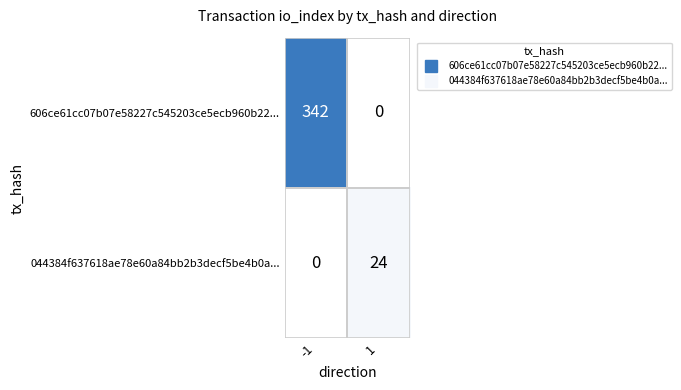

Which series has the widest spread of values?

606ce61cc07b07e58227c545203ce5ecb960b22...